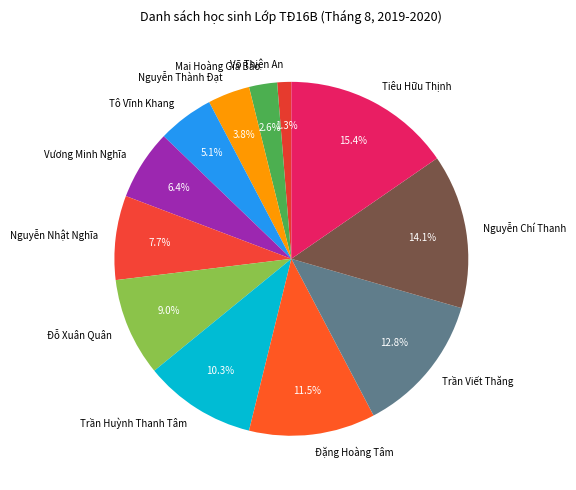

What is the total percentage of Nguyễn Nhật Nghĩa and Nguyễn Chí Thanh?

21.8%